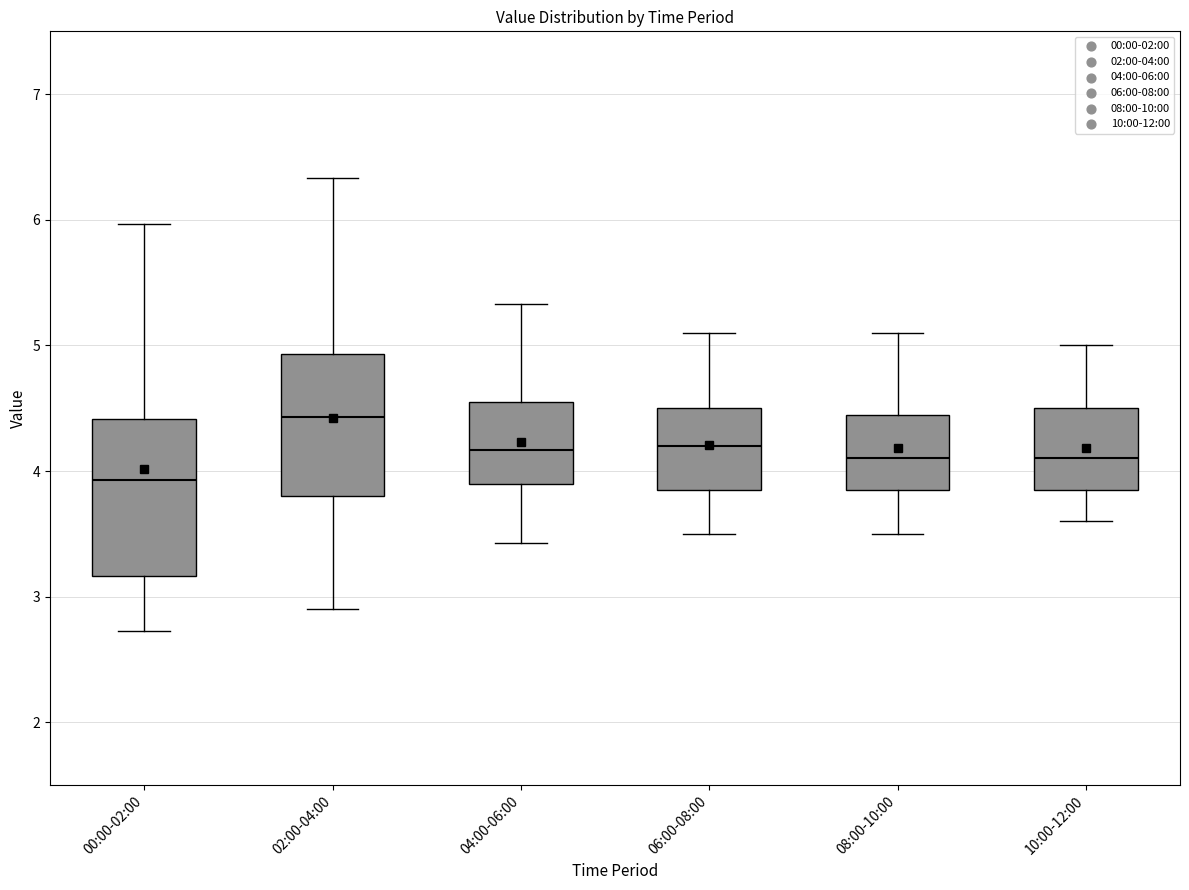

Reading left to right, transcribe this box plot: for each box, give where its median line is, the range the box spans, and where its two whiskers end, as read against the y-axis. The values are not printed on the chart, so give them approximately, as read against the axis.

00:00-02:00: median 3.9, box 3.2 to 4.4, whiskers 2.7 to 6.0
02:00-04:00: median 4.4, box 3.8 to 4.9, whiskers 2.9 to 6.3
04:00-06:00: median 4.2, box 3.9 to 4.6, whiskers 3.4 to 5.3
06:00-08:00: median 4.2, box 3.9 to 4.5, whiskers 3.5 to 5.1
08:00-10:00: median 4.1, box 3.9 to 4.5, whiskers 3.5 to 5.1
10:00-12:00: median 4.1, box 3.9 to 4.5, whiskers 3.6 to 5.0